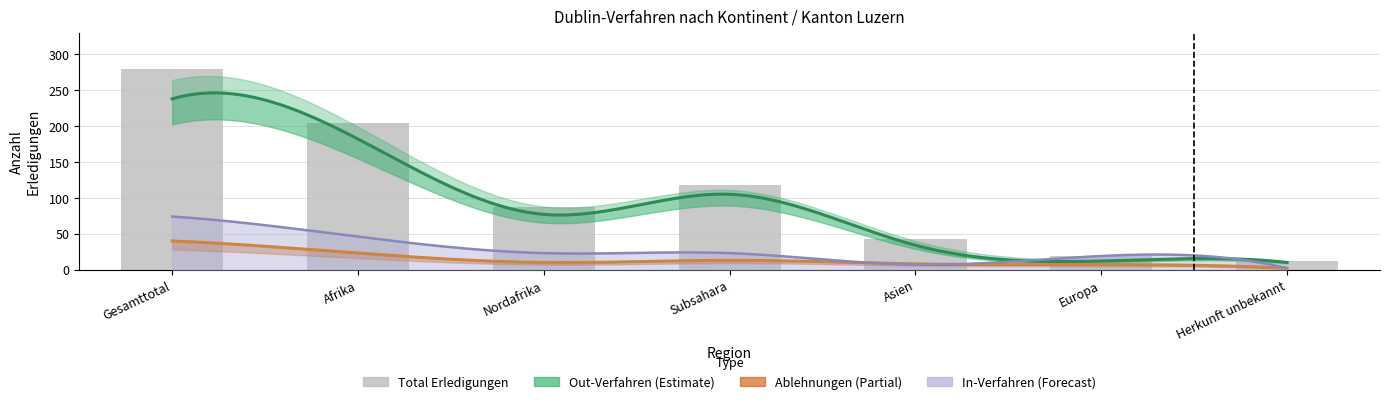

What is the label of the 3rd bar from the left?

Nordafrika